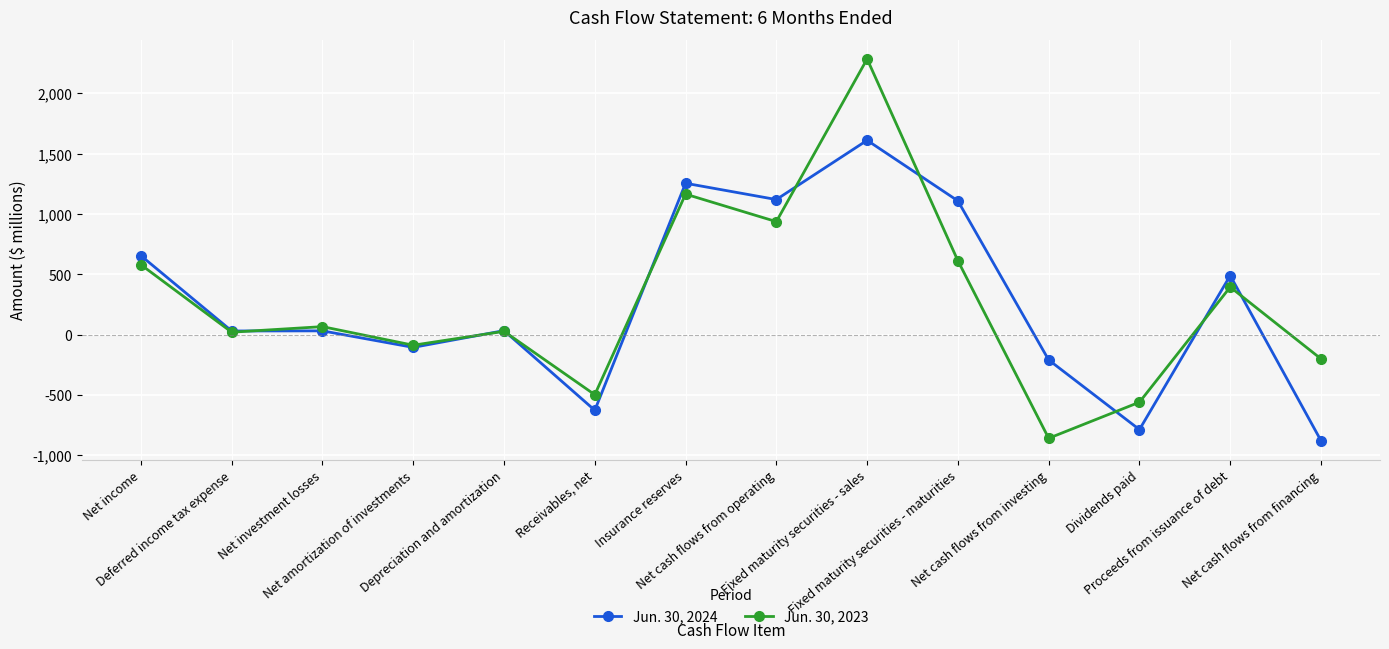

How many categories are shown in the chart?

14